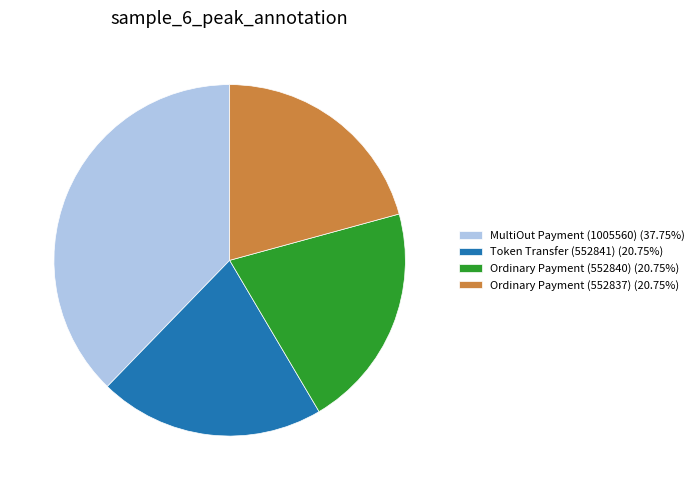

Is there a majority slice in this chart?

No